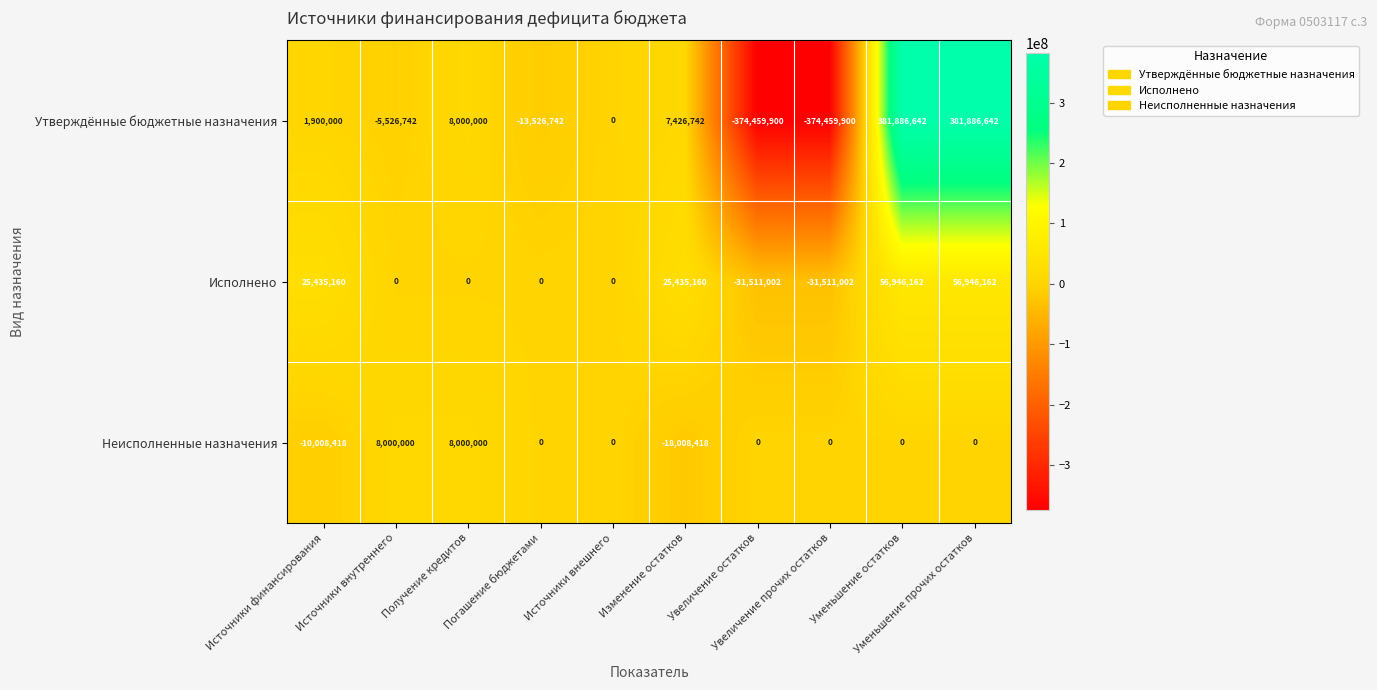

Which series has the largest range (max minus min)?

Утверждённые бюджетные назначения